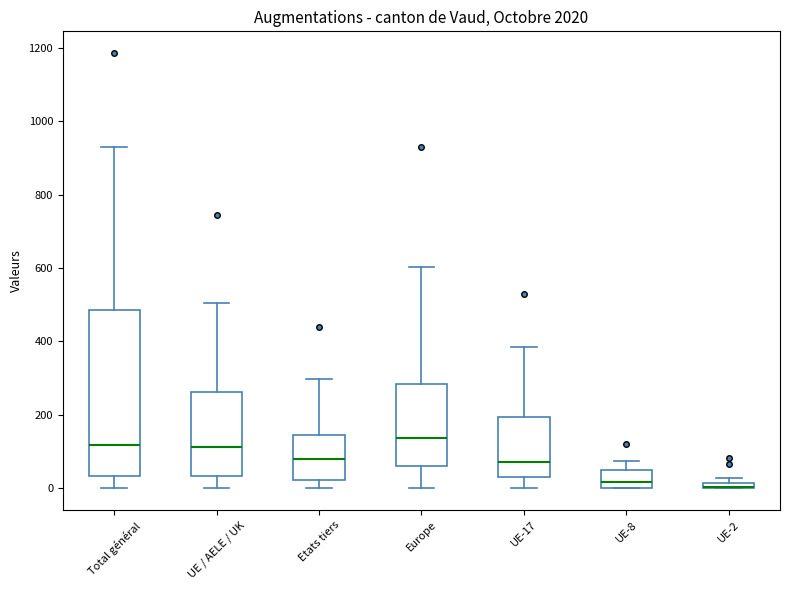

Where does the median line of the box for UE-17 sit on the y-axis? The values are not printed on the chart, so give them approximately, as read against the axis.

80